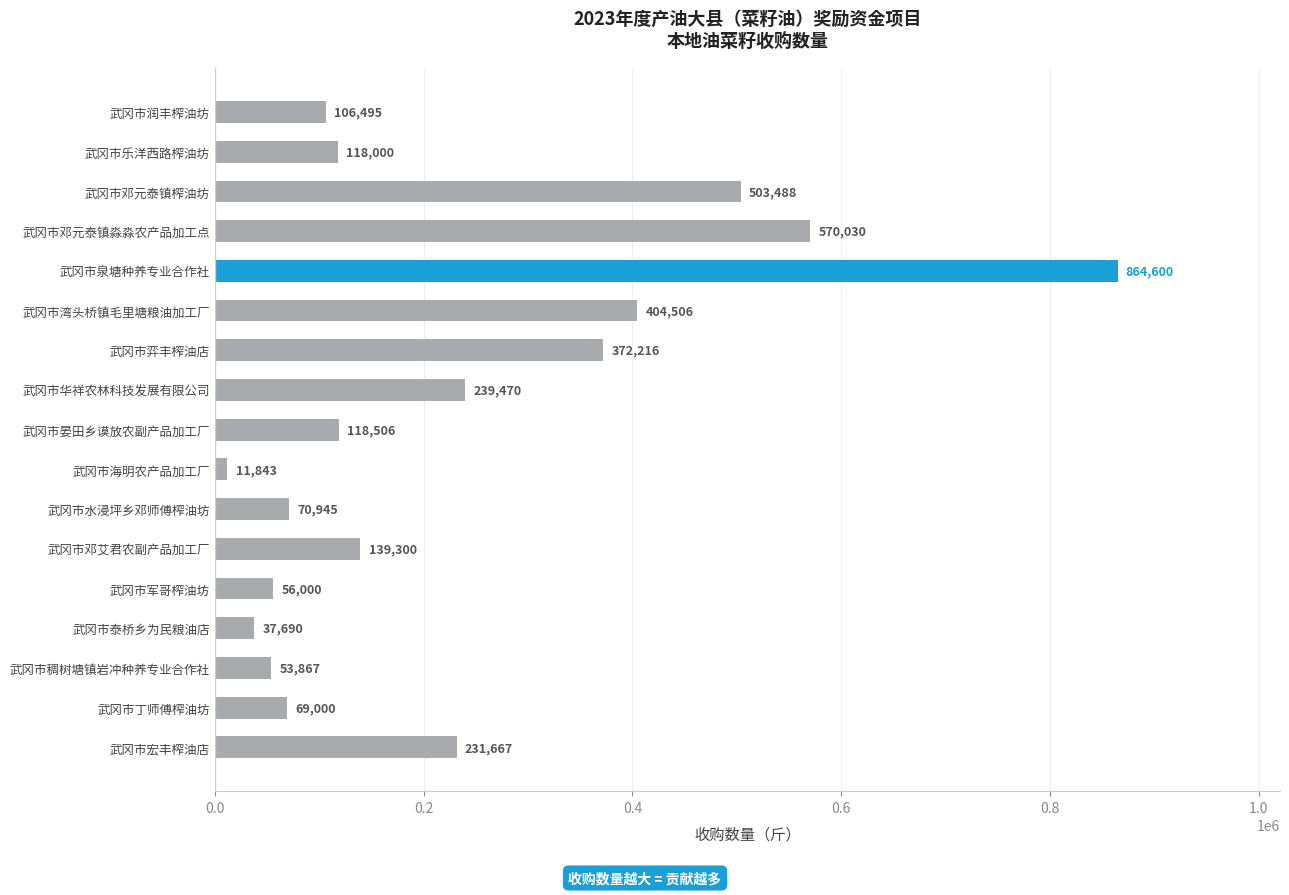

What is the sum of all values?

3967623